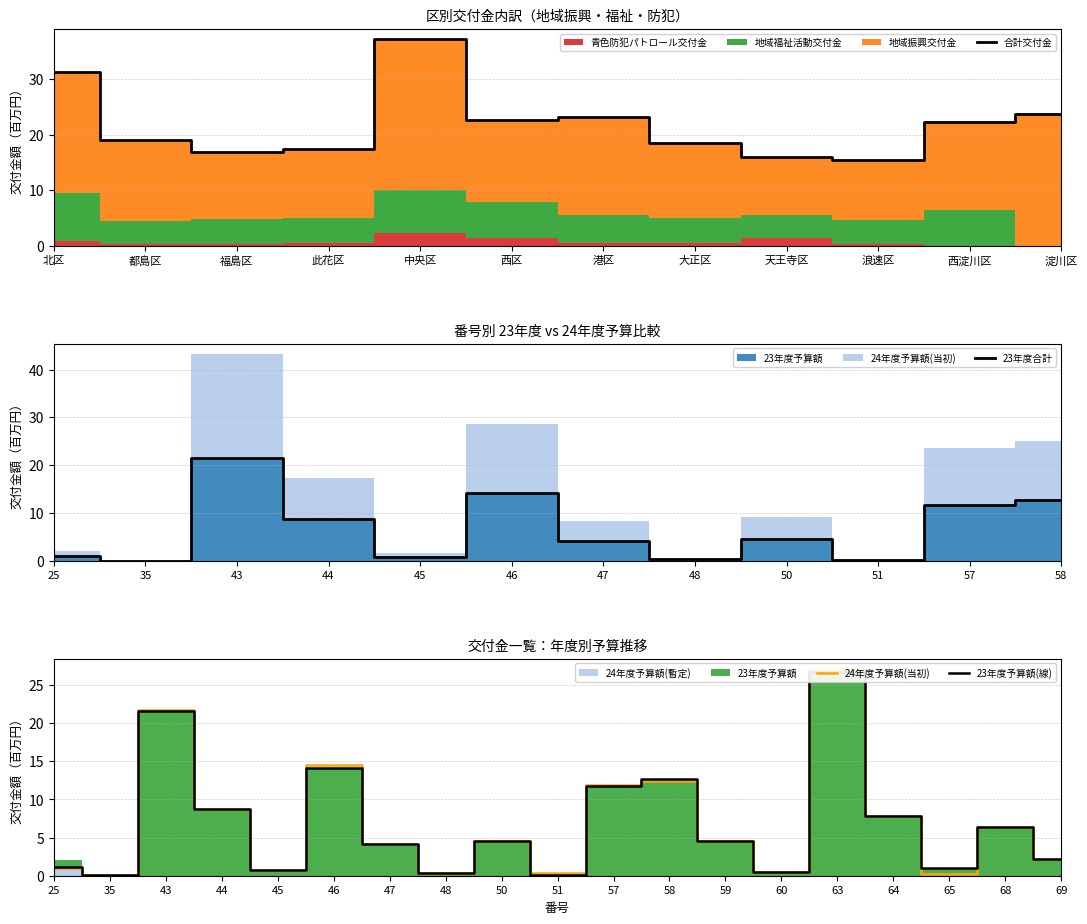

Where do 23年度予算額 and 24年度予算額(当初方針ベース) first cross each other?

57 and 58